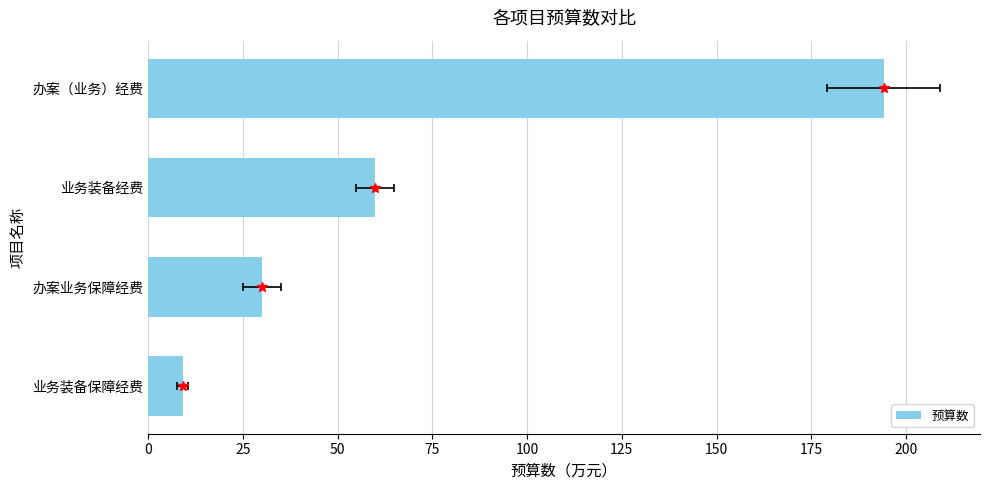

The value at 业务装备经费 is 59.8. True or false?

True